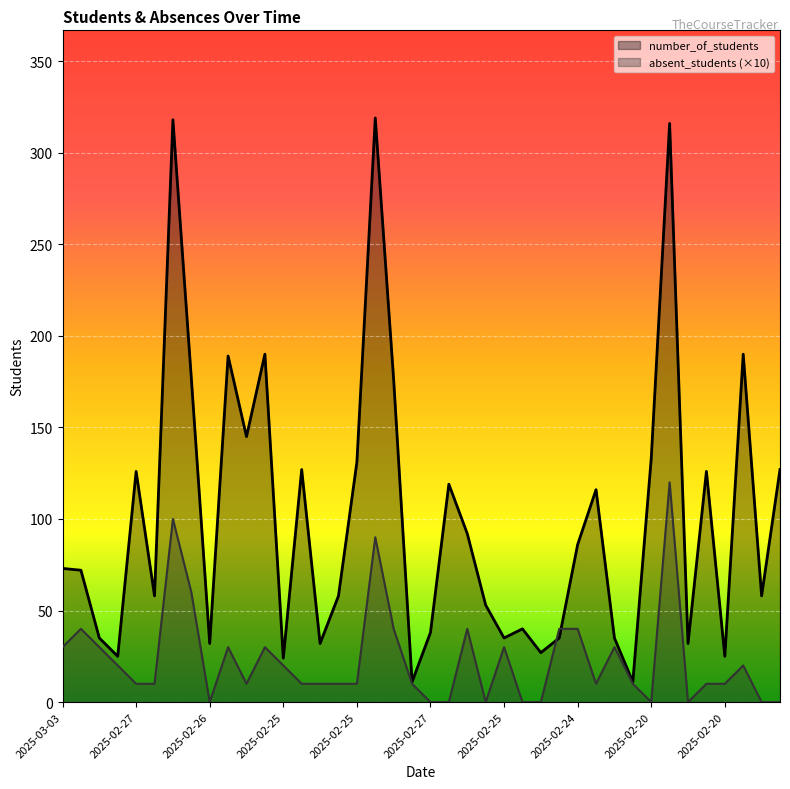

Between which two adjacent categories do number_of_students and absent_students first intersect?

2025-02-24 and 2025-02-24